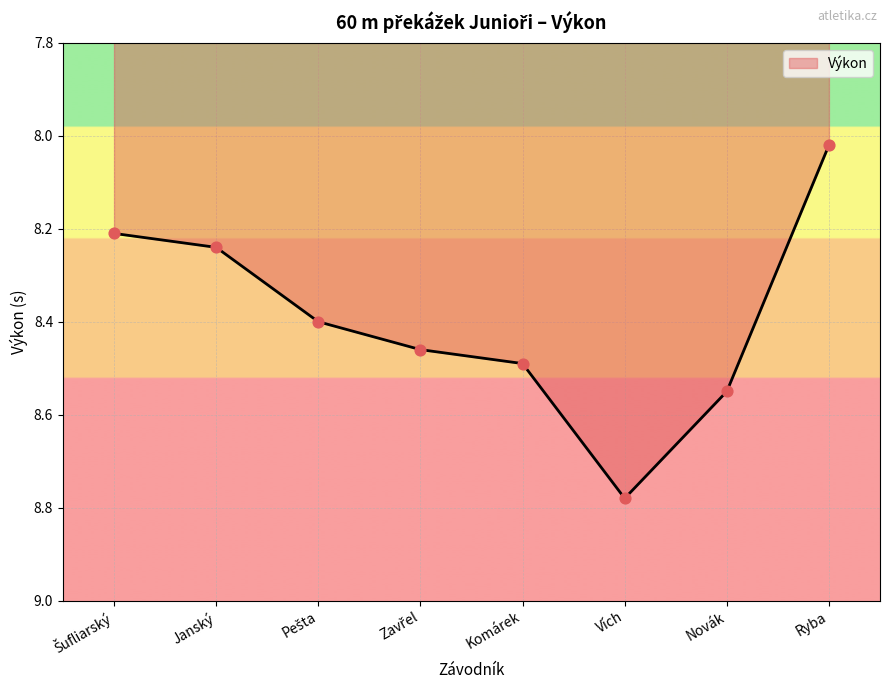

What is the change in value from Komárek to Novák?

+0.1